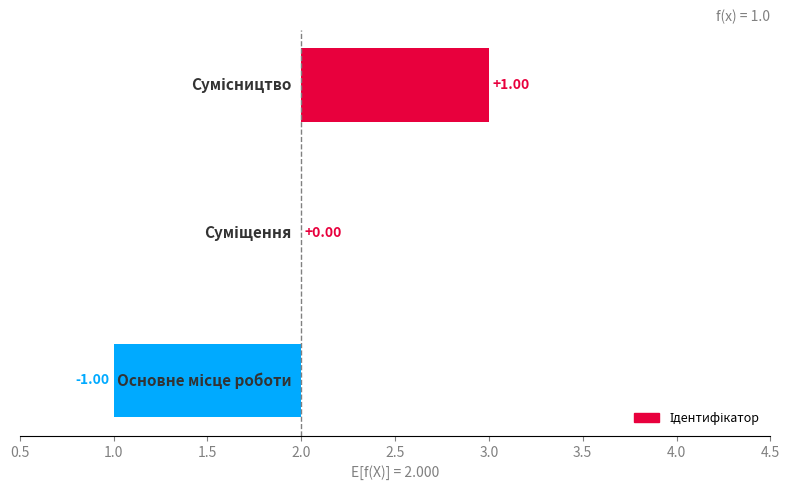

What position from the left is 1.0?

2